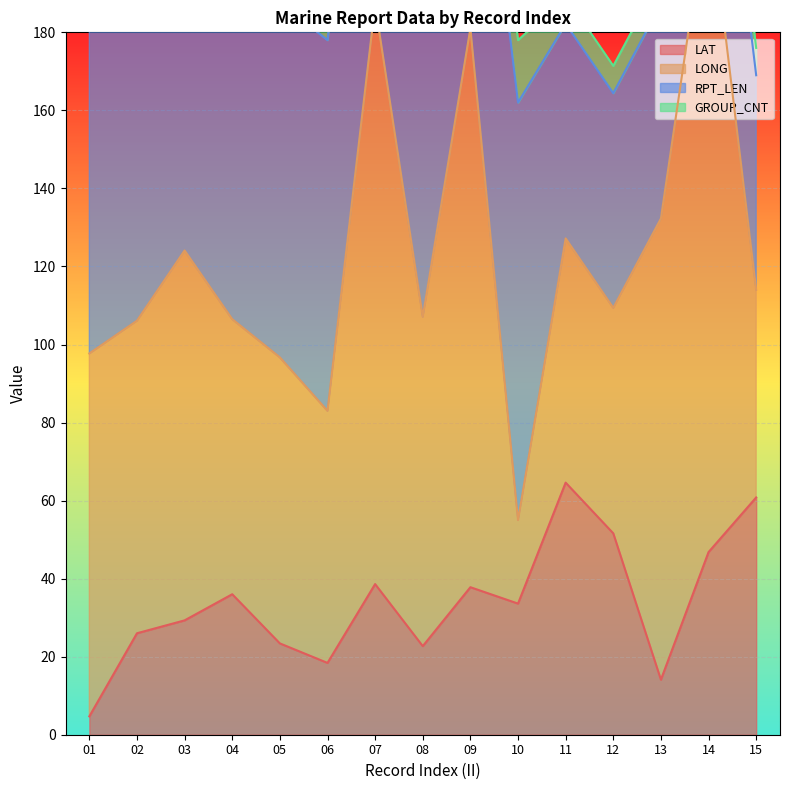

What is the difference between the maximum and minimum values in the GROUP_CNT series?

13.0